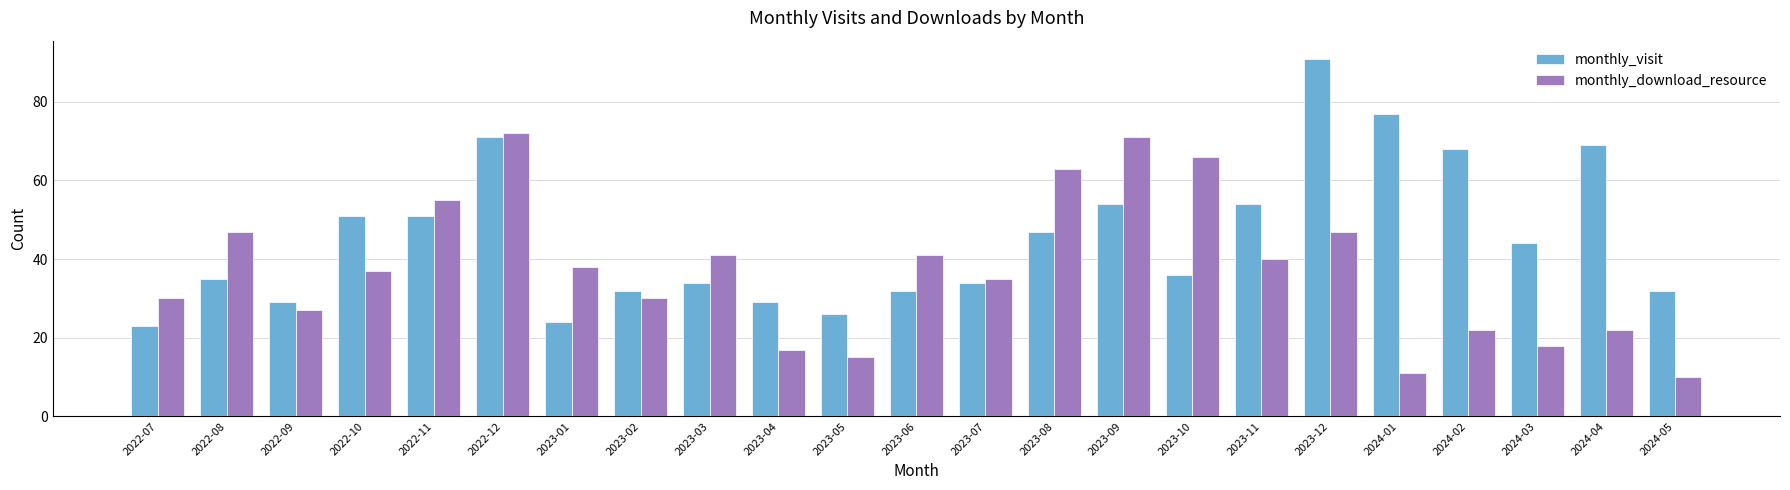

What is the approximate value of monthly_download_resource at 2024-01, to the nearest 5?

10